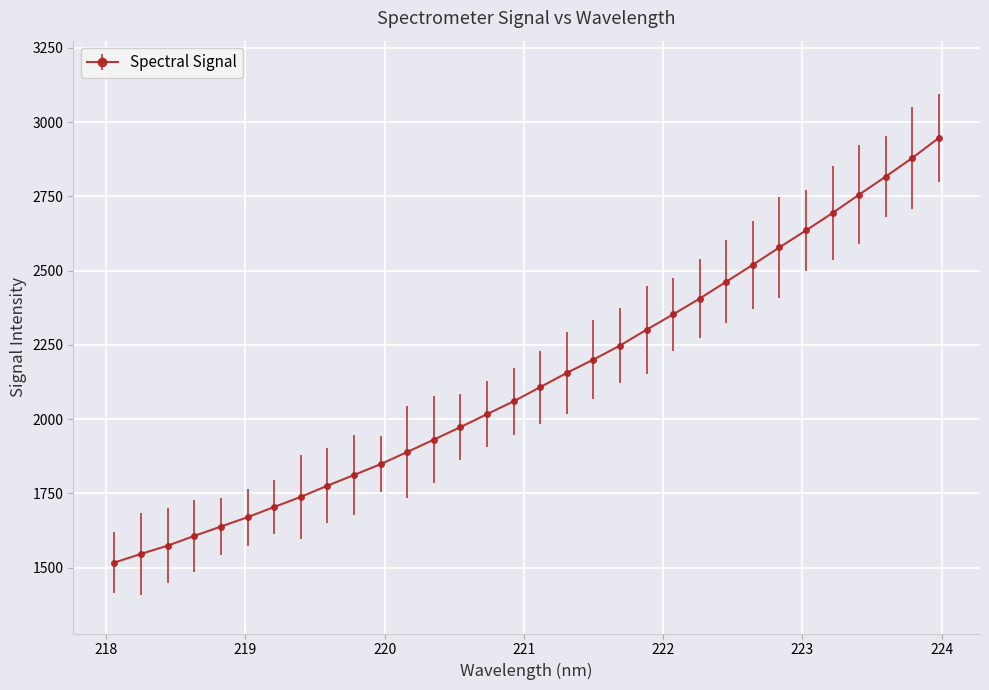

Does the chart have visible grid lines?

Yes